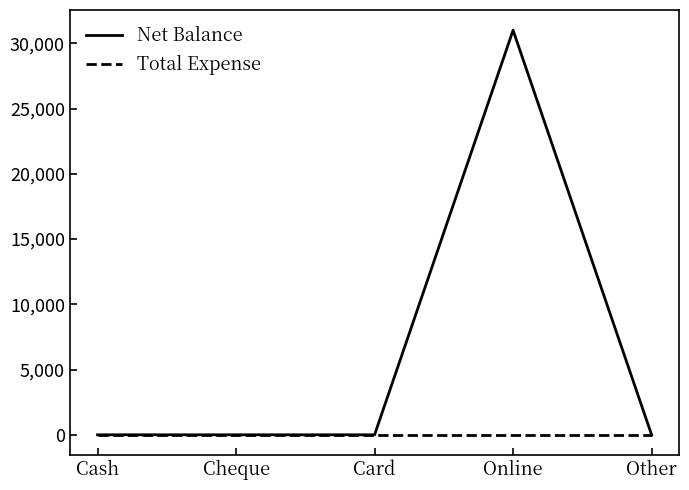

Which series changed the most between Online and Other?

Net Balance